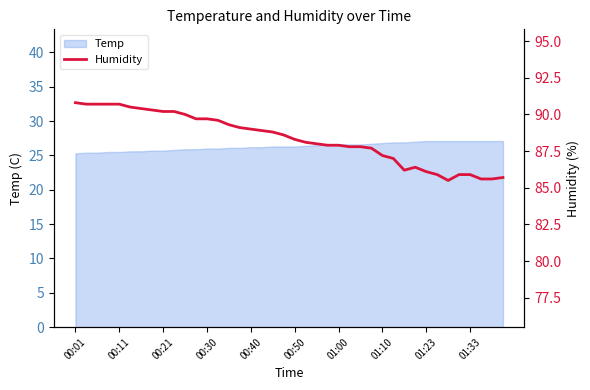

Reading right to left, what are all the values shown in this chart?

85.7	85.6	85.6	85.9	85.9	85.5	85.9	86.1	86.4	86.2	87.0	87.2	87.7	87.8	87.8	87.9	87.9	88.0	88.1	88.3	88.6	88.8	88.9	89.0	89.1	89.3	89.6	89.7	89.7	90.0	90.2	90.2	90.3	90.4	90.5	90.7	90.7	90.7	90.7	90.8